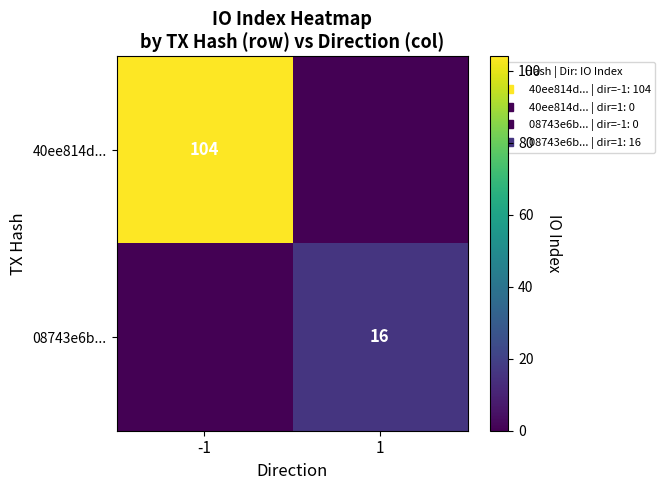

How many categories are shown in the chart?

2